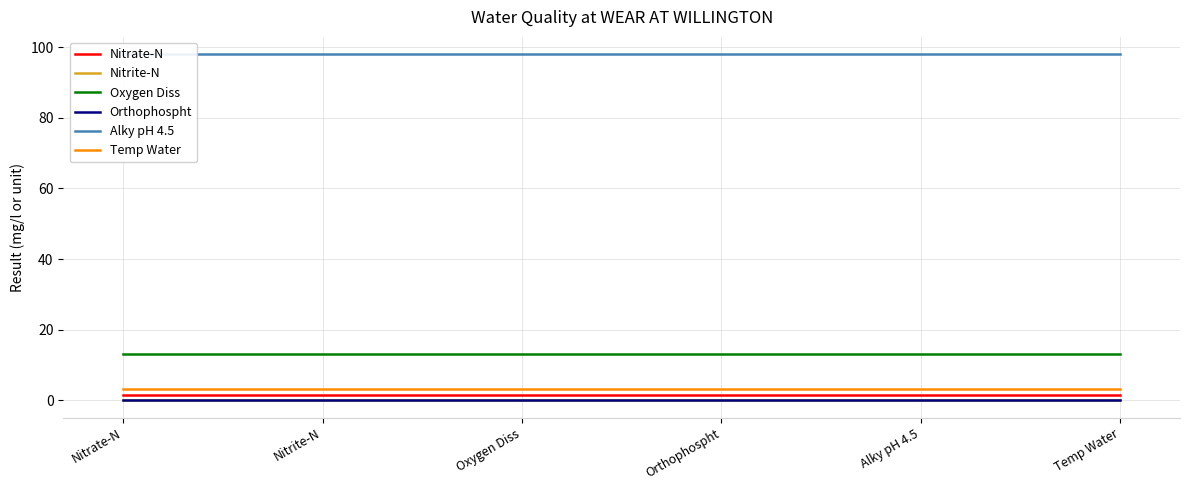

List the labels in order of Nitrite-N value, smallest first.

Nitrate-N, Nitrite-N, Oxygen Diss, Orthophospht, Alky pH 4.5, Temp Water